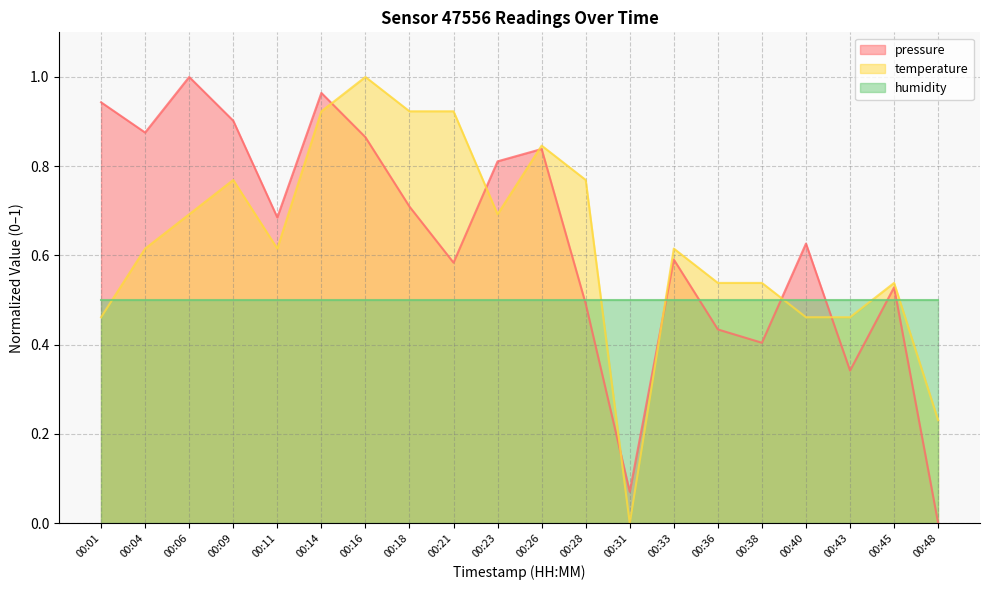

How many distinct data groups are displayed?

3